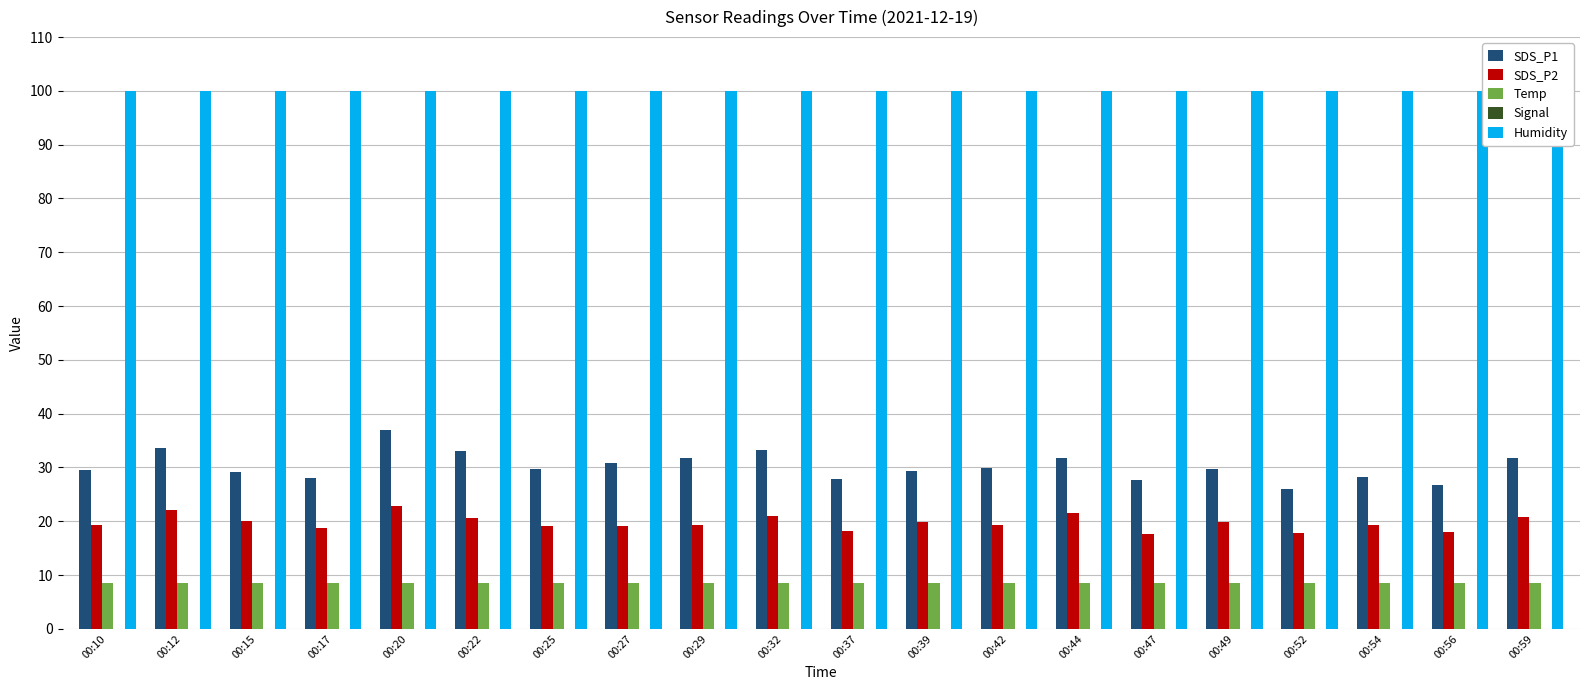

What are all the series names shown in the legend?

SDS_P1, SDS_P2, Temp, Signal, Humidity